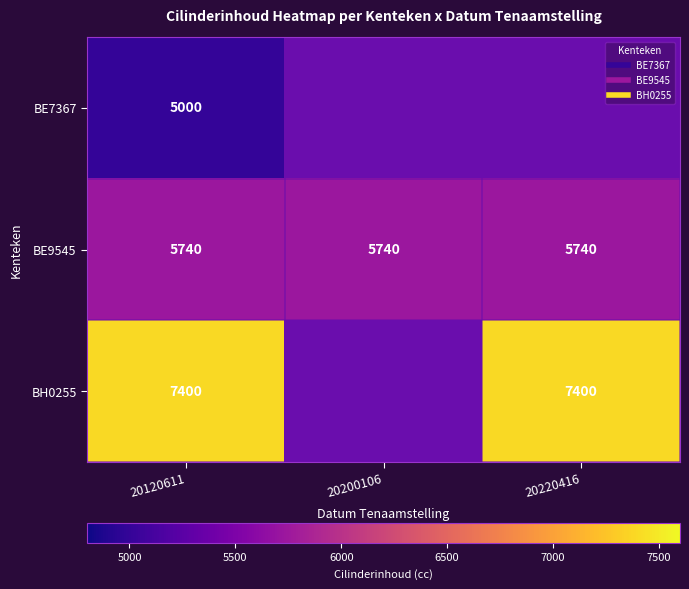

What is the maximum value for BH0255?

7400